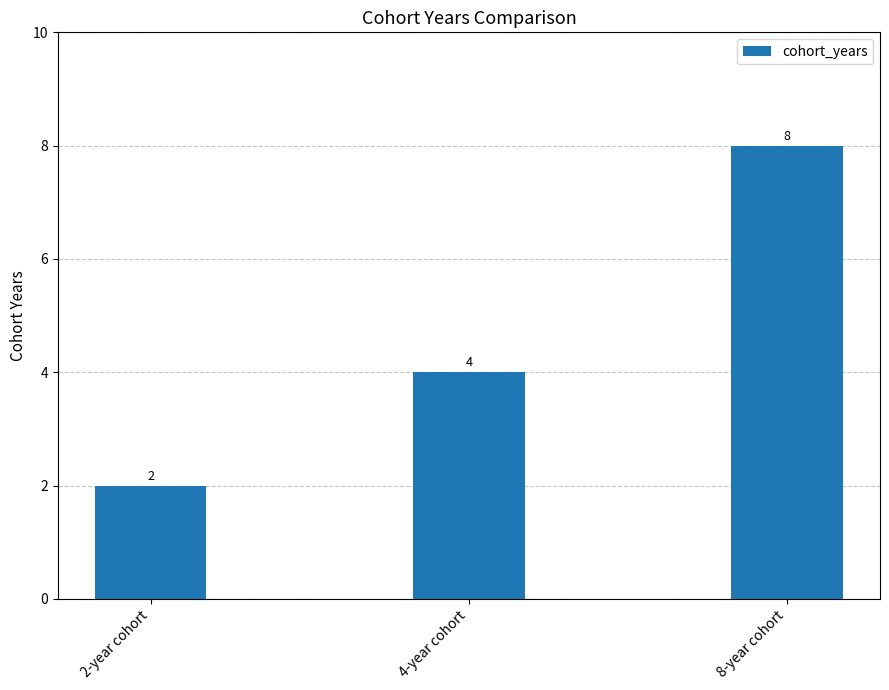

List the labels in order of value, largest first.

8-year cohort, 4-year cohort, 2-year cohort